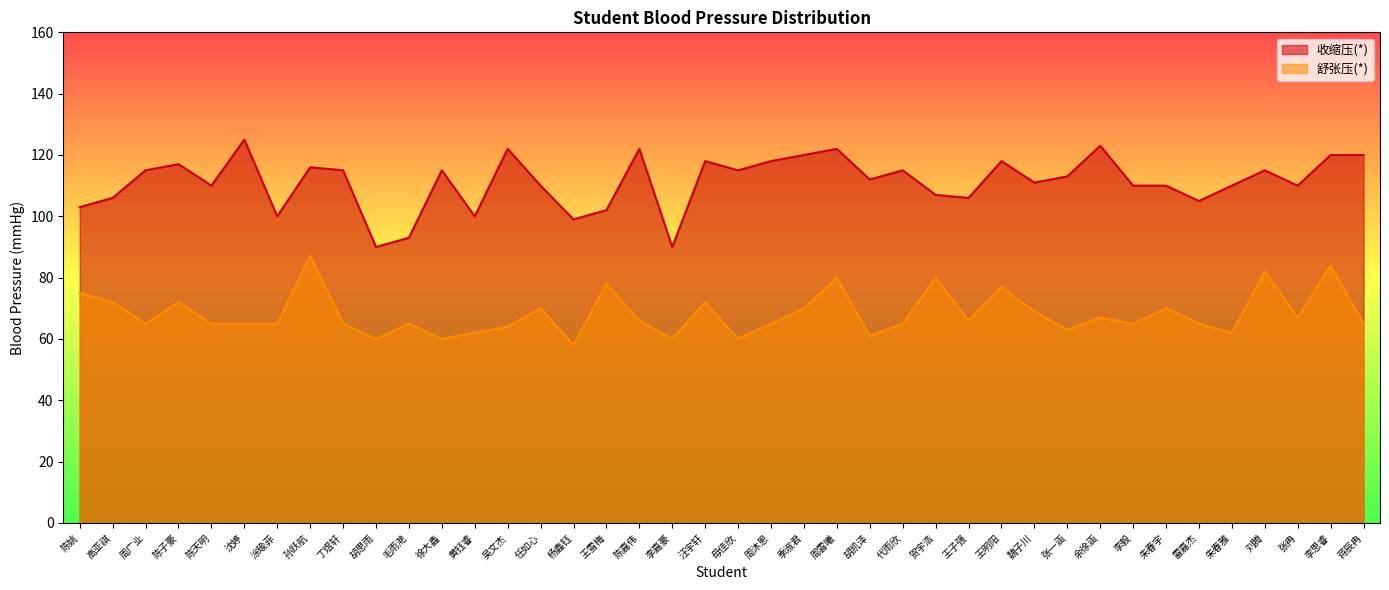

True or false: 收缩压(*) and 舒张压(*) intersect in this chart.

False